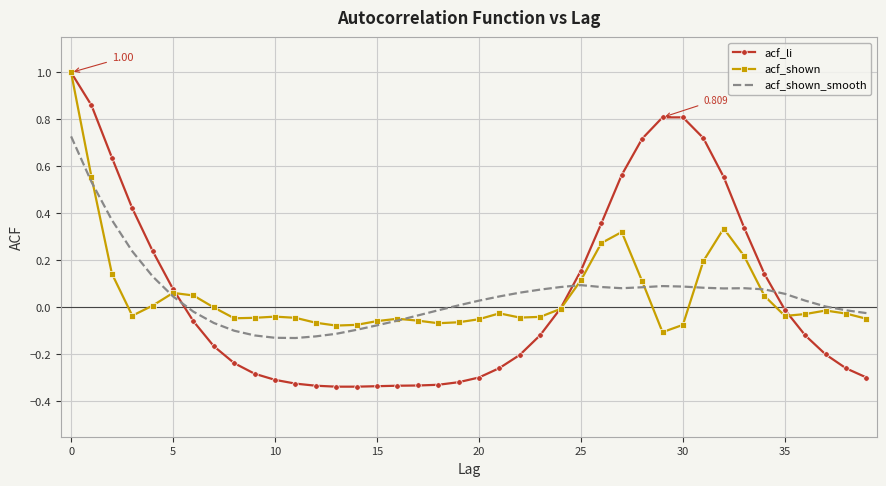

Which series has the largest range (max minus min)?

acf_li